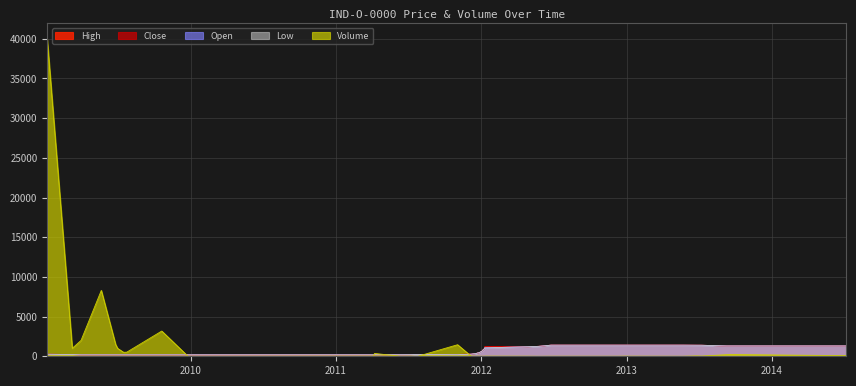

What is the greatest value displayed?

39929